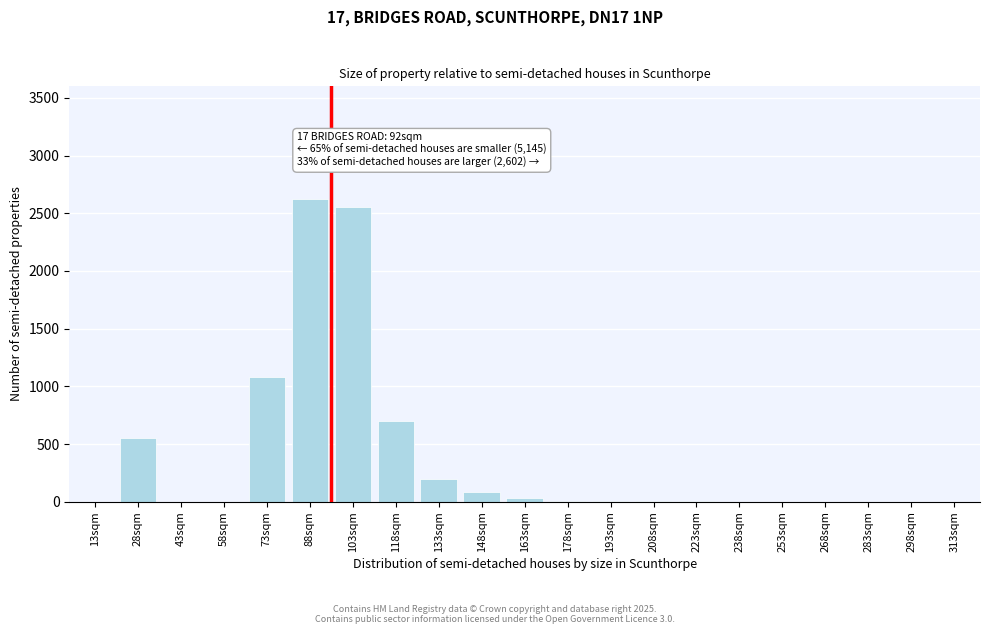

Is it true that the value at 88sqm is 2620?

True